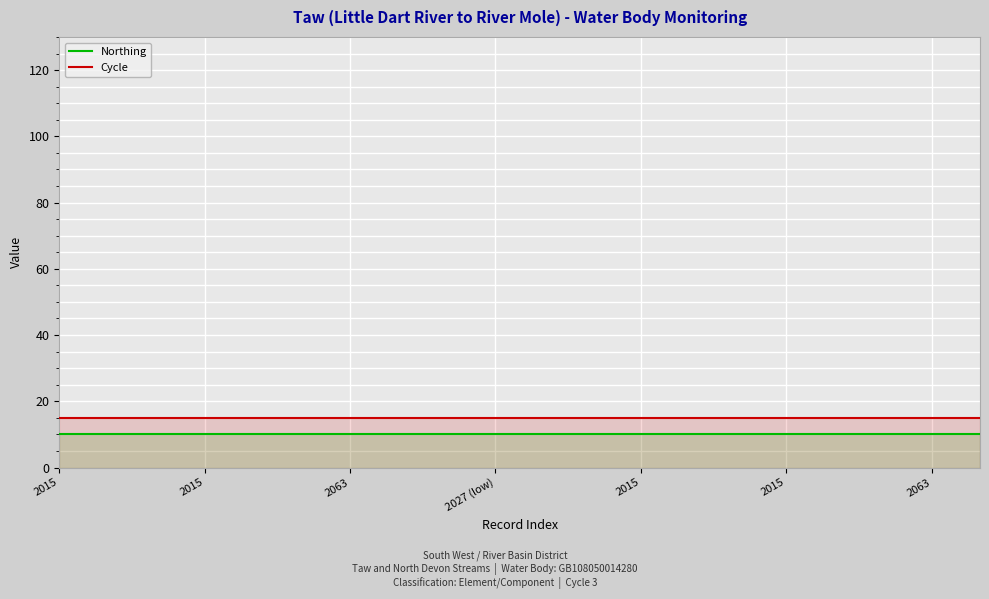

How many lines are shown in the chart?

2